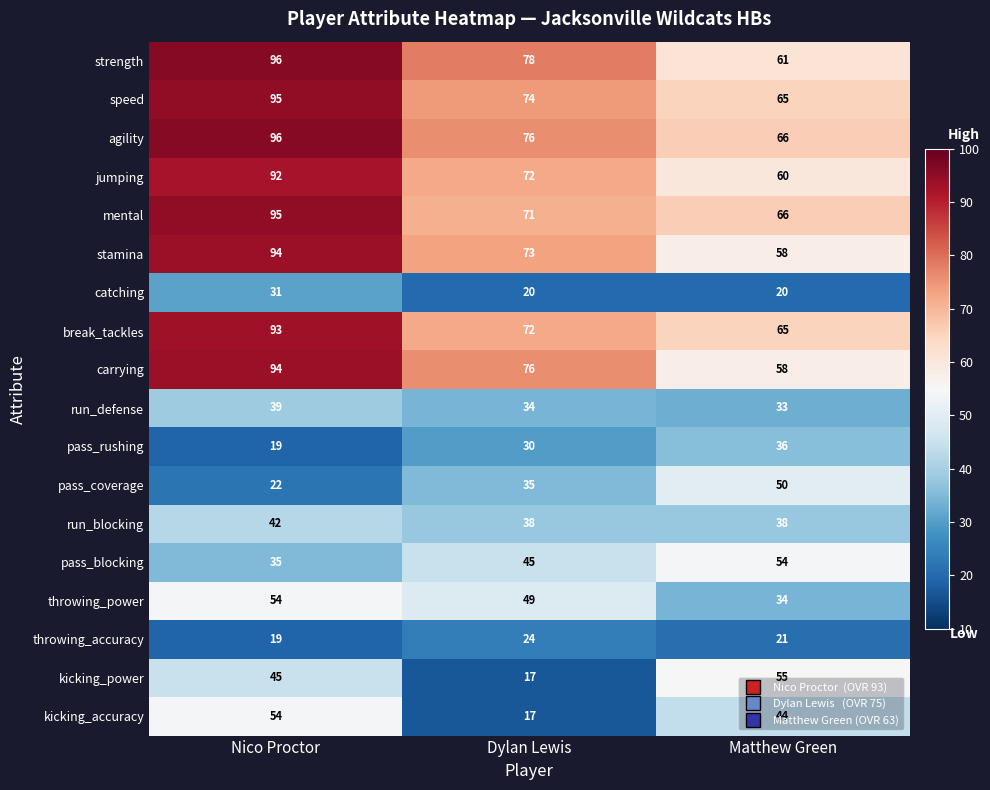

At how many categories does at least one series exceed 30?

3